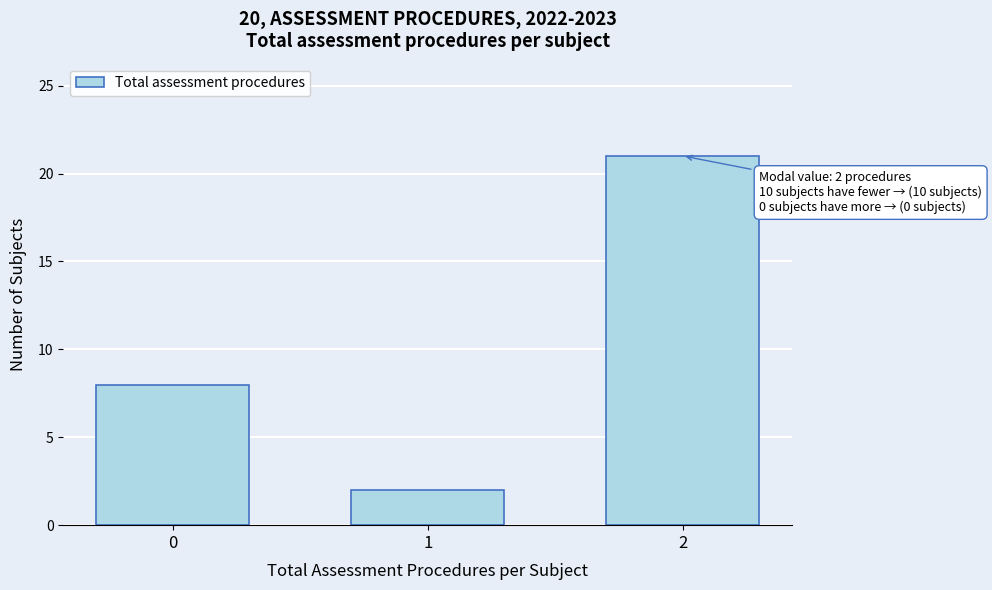

Reading right to left, extract all data points from this chart.

21	2	8